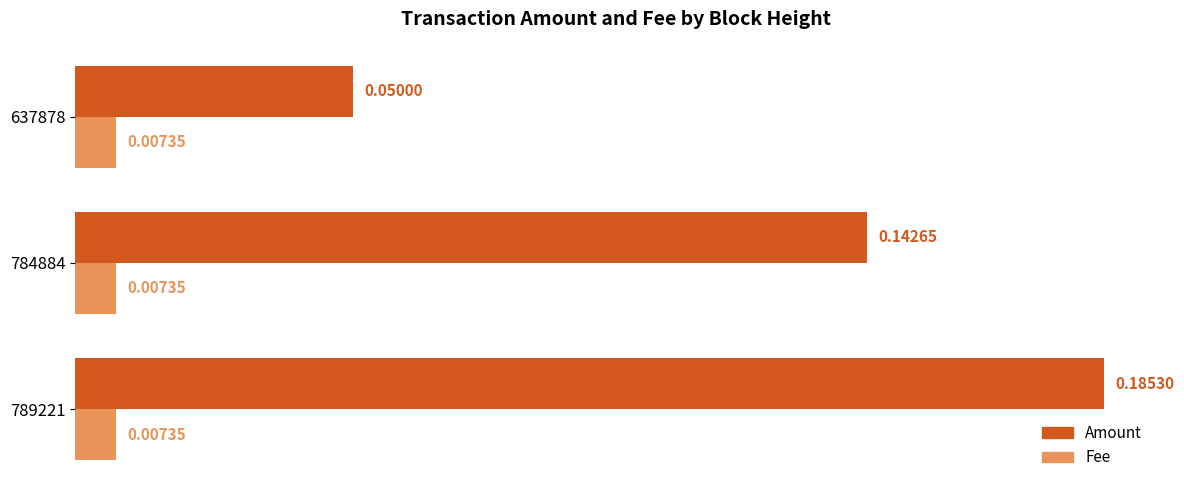

Between 784884 and 637878, which series saw the biggest shift?

Amount